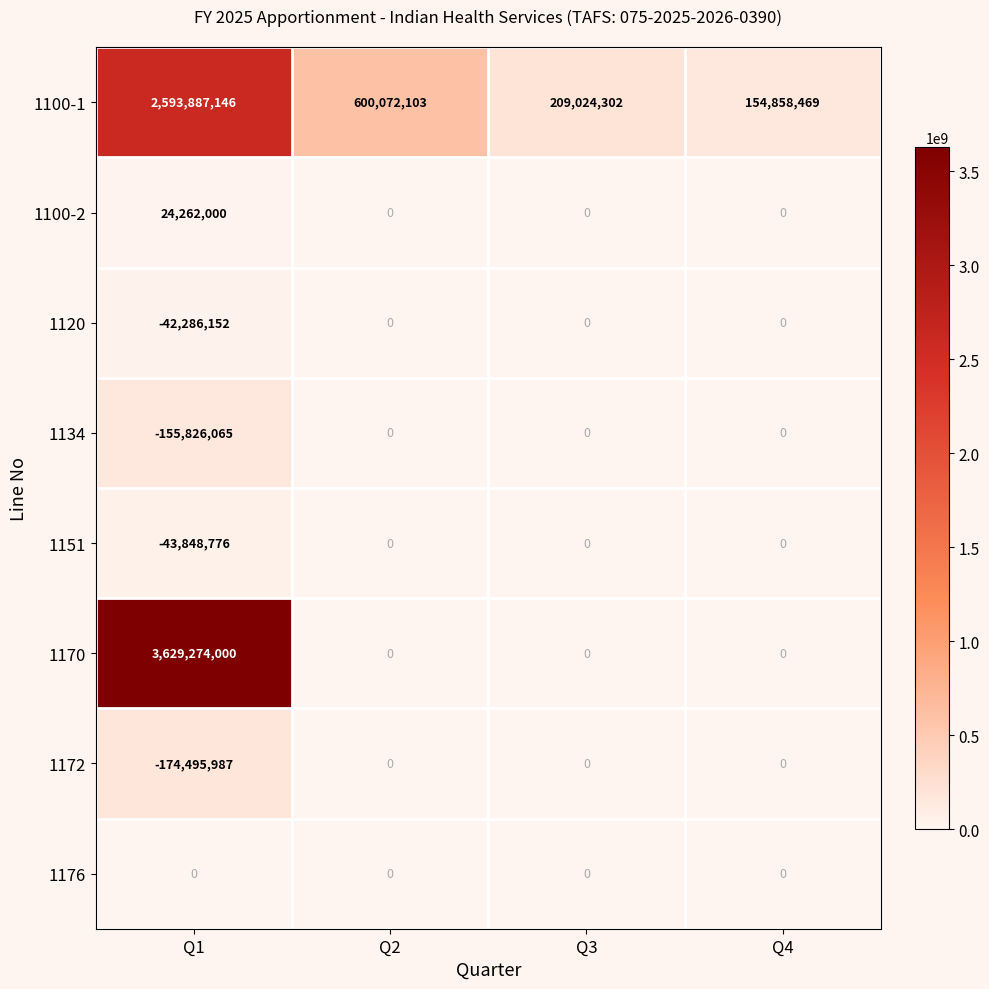

Which series has the widest spread of values?

1170